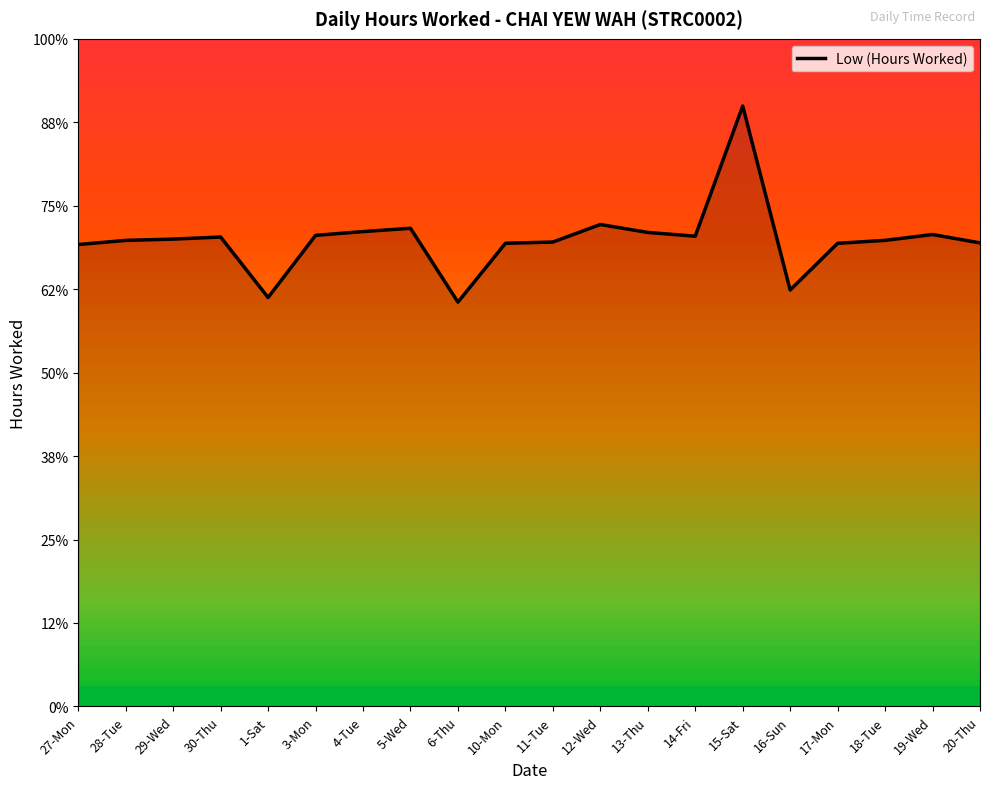

Does the chart have visible grid lines?

No